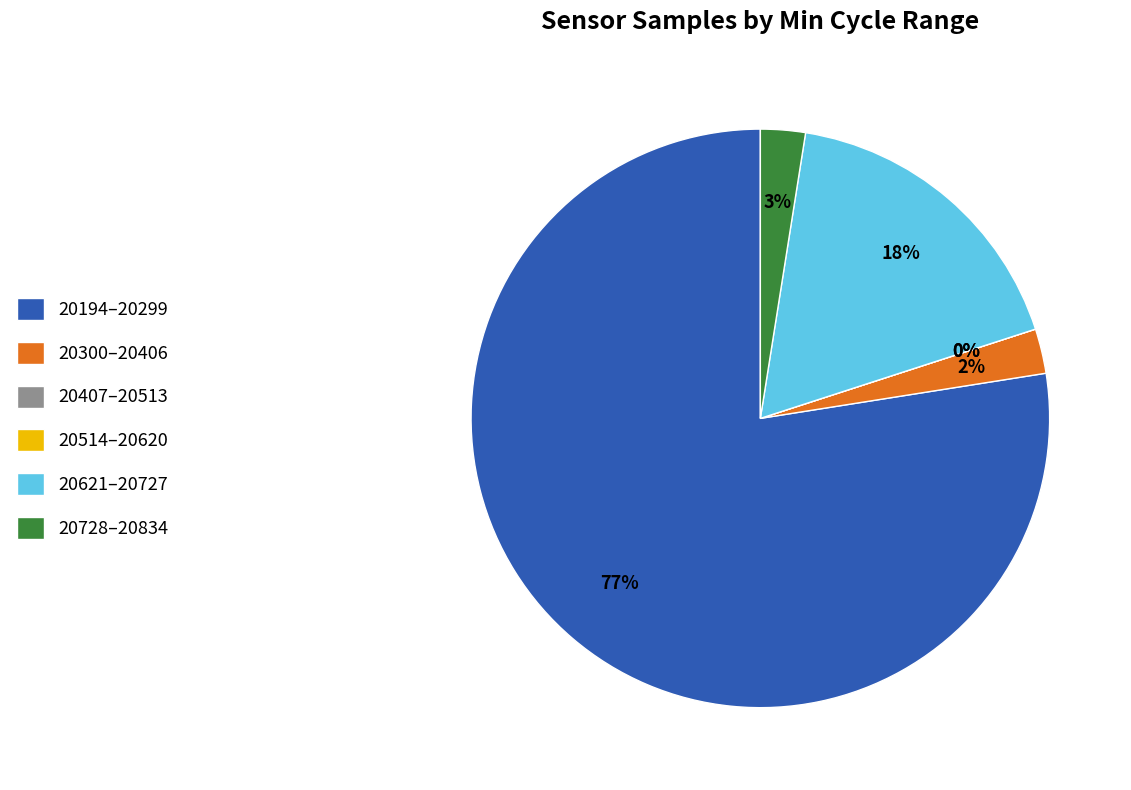

Does 28 represent more than half of the total?

No